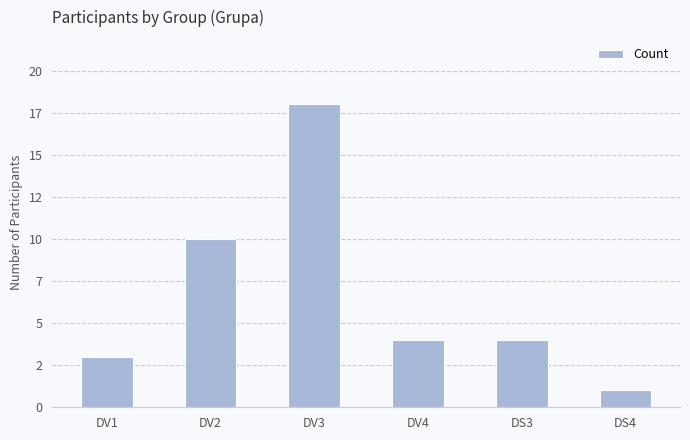

What is the value of the 2nd bar from the left?

10